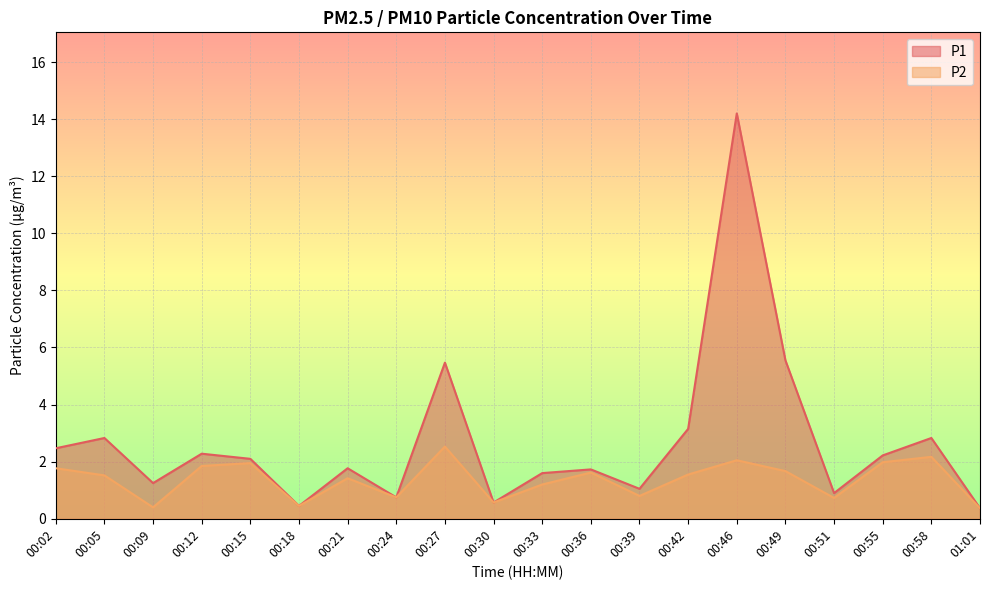

True or false: P1 and P2 cross at least once.

False